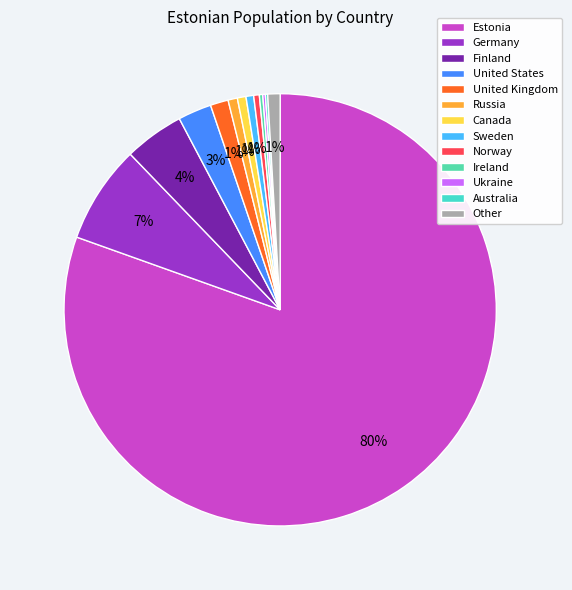

Do Other and Ukraine together represent more than half of the pie?

No